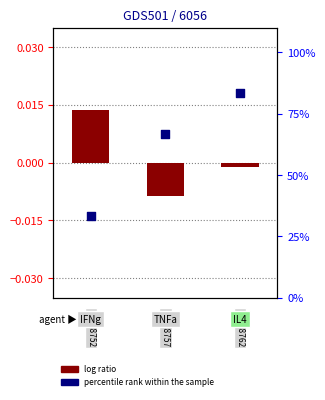

Which series contains the lowest Y value?

log ratio